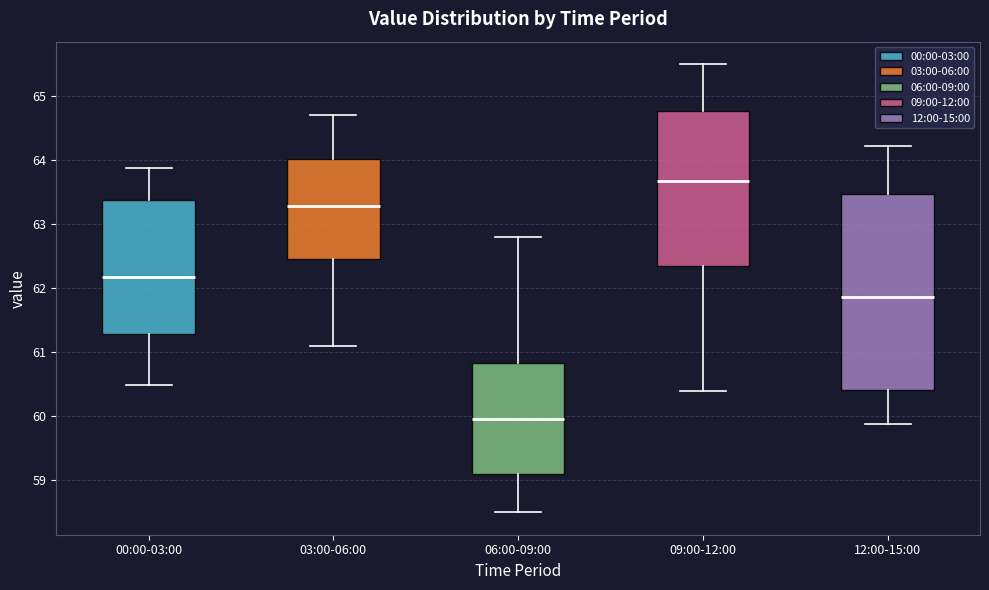

Which box is the tallest, from its lower edge to its upper edge?

12:00-15:00